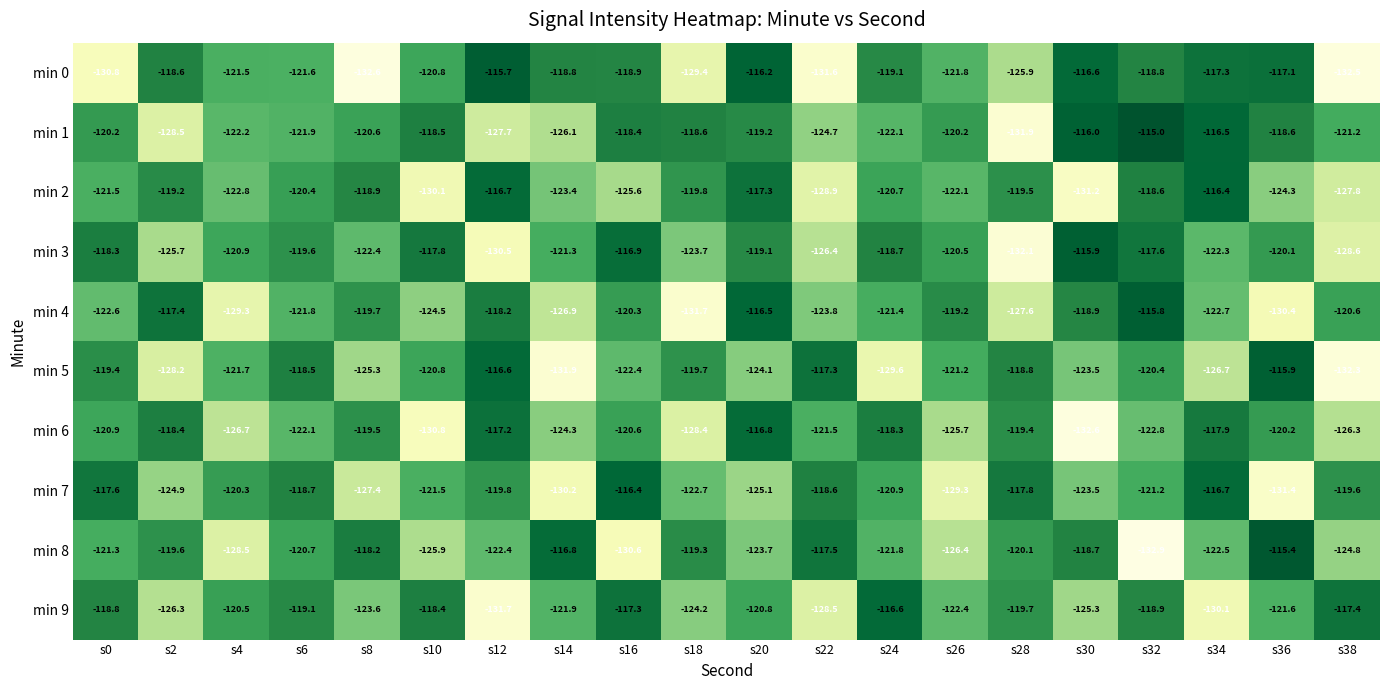

Which category has the lowest value across all series?

s32